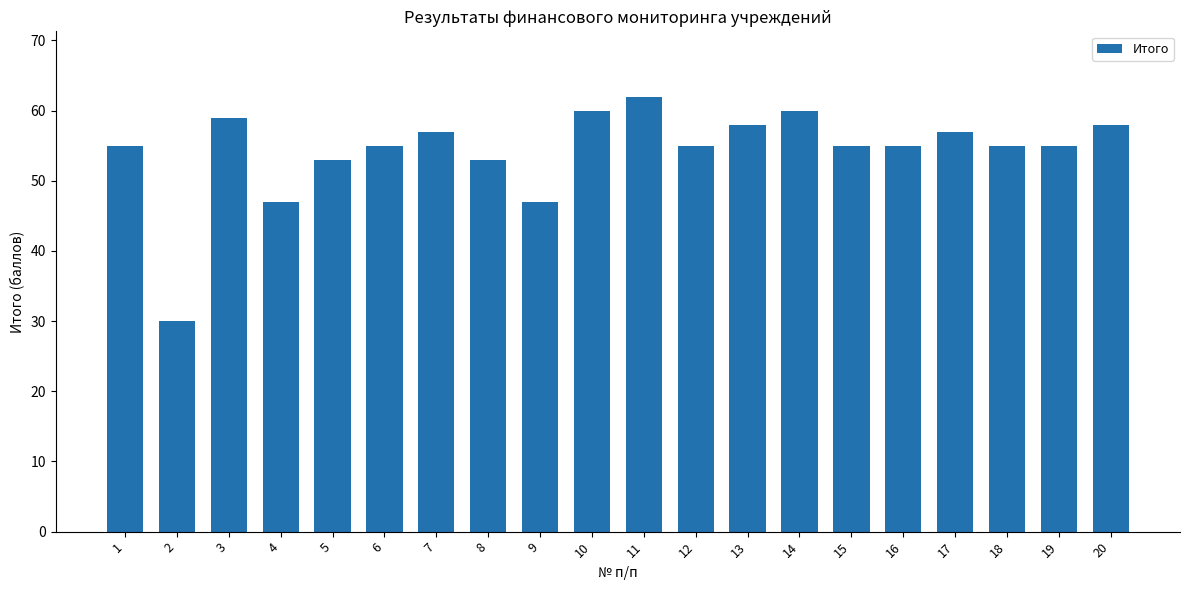

Read the value at 18.

55